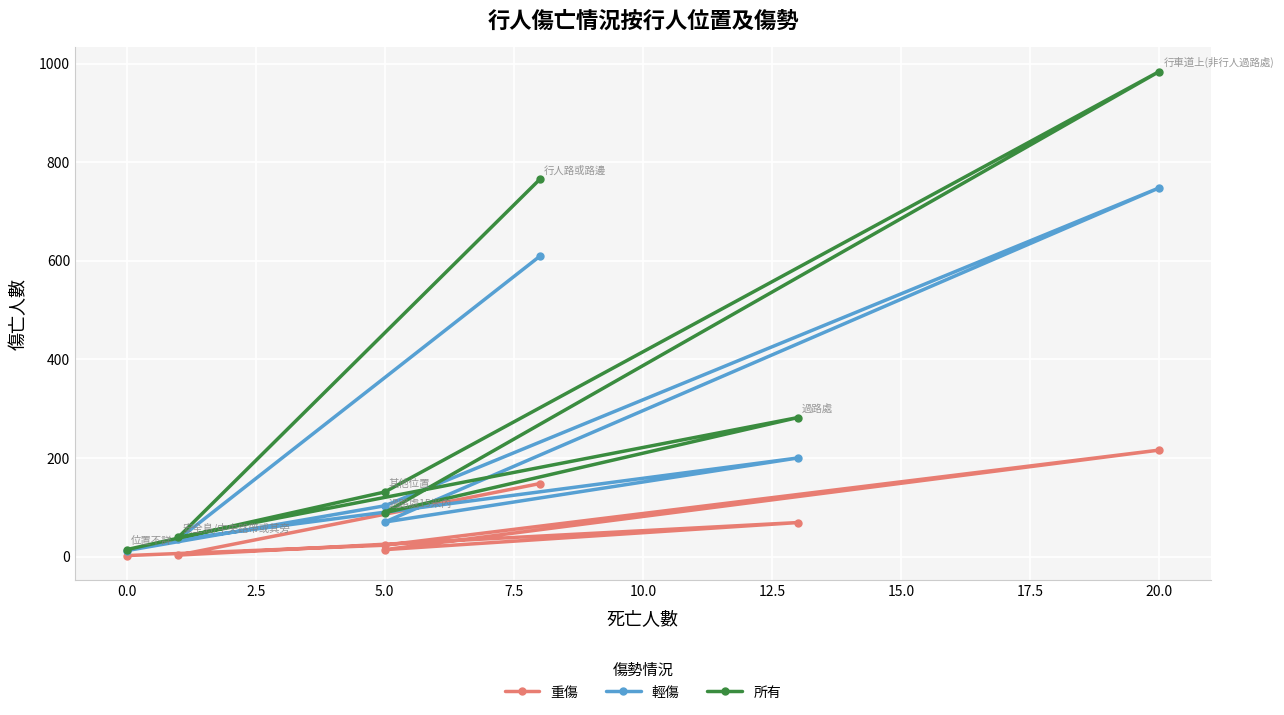

Reading right to left, extract all data points from this chart.

重傷: 2	23	216	14	69	3	148
輕傷: 12	103	748	70	200	35	609
所有: 14	131	984	89	282	39	765